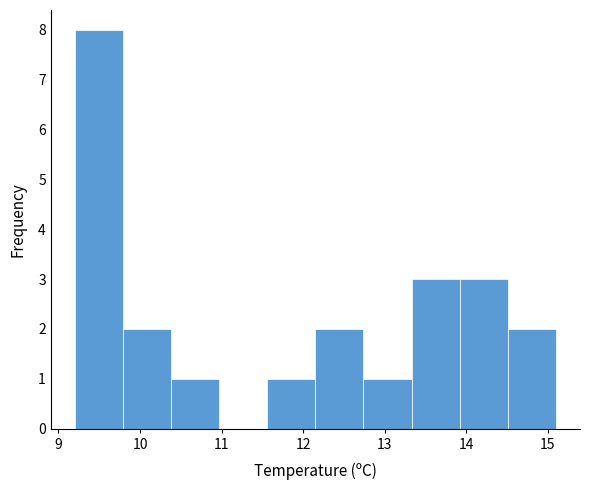

What is the height of the bar covering 9.20 to 9.79 on the x-axis? Neither the bar edges nor the heights are printed on the chart, so give them approximately, as read against the axes.

8